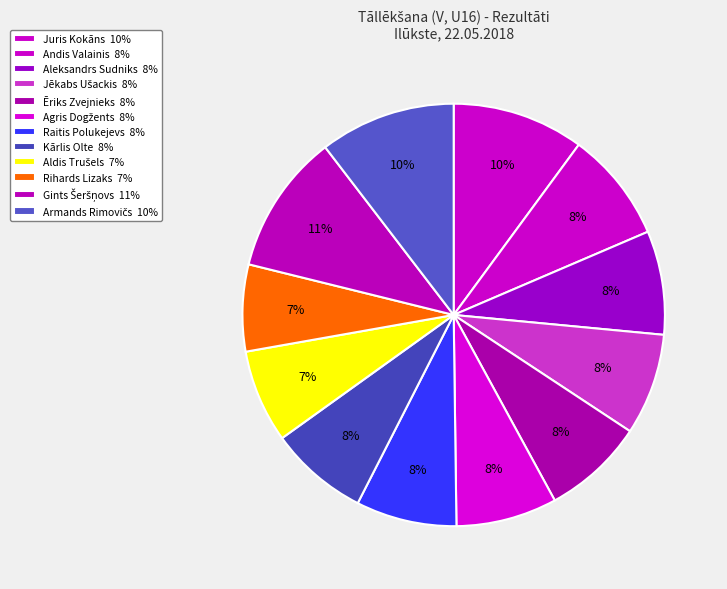

Count the number of slices in the pie.

12